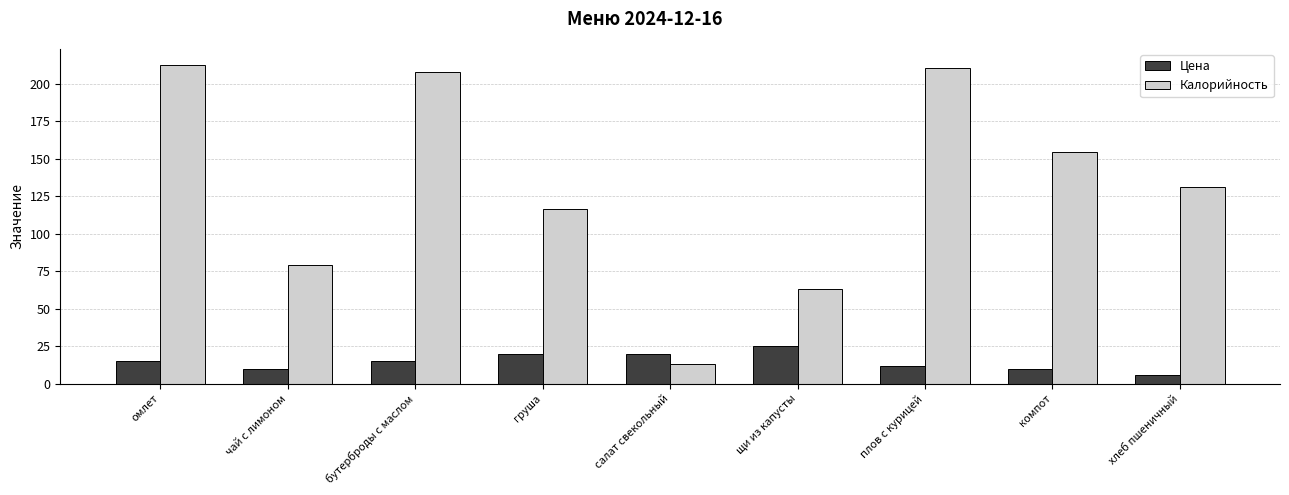

At how many categories does at least one series exceed 34?

8